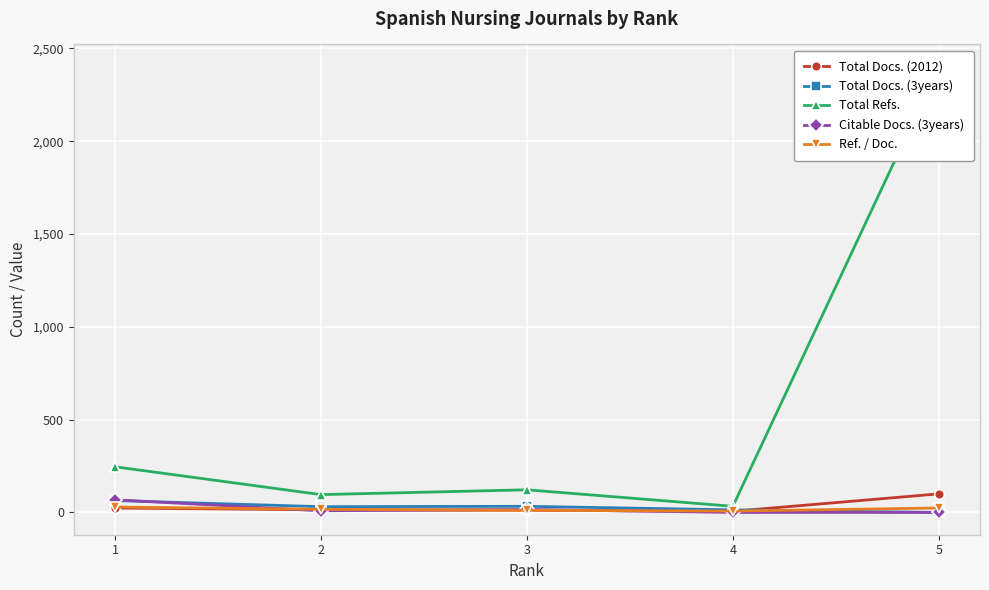

Which category has the highest value in the Ref. / Doc. series?

1